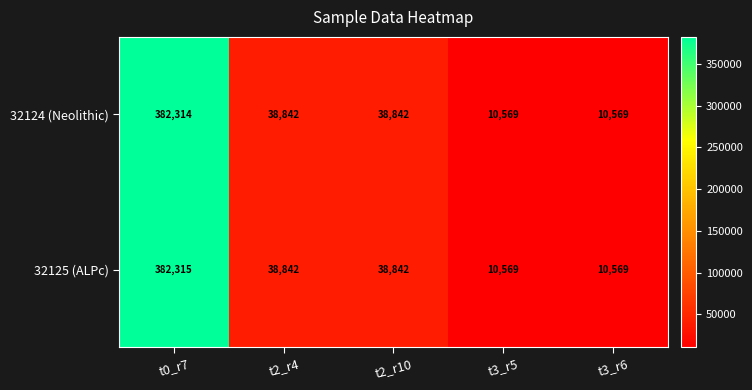

The value of 32125 (ALPc) at t2_r4 is 38842. True or false?

True